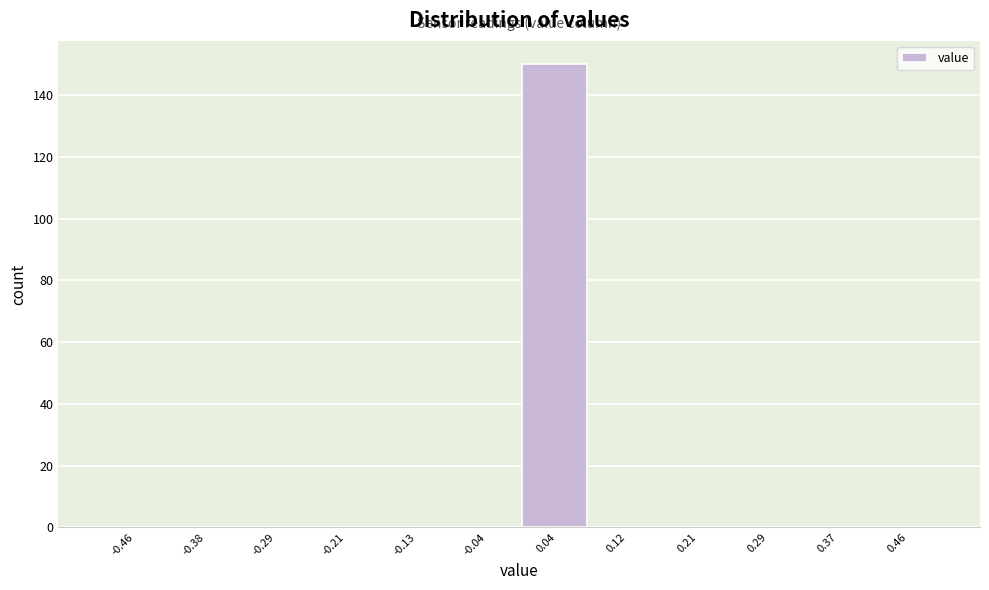

Over which range of the x-axis is the bar tallest?

0.00 to 0.08